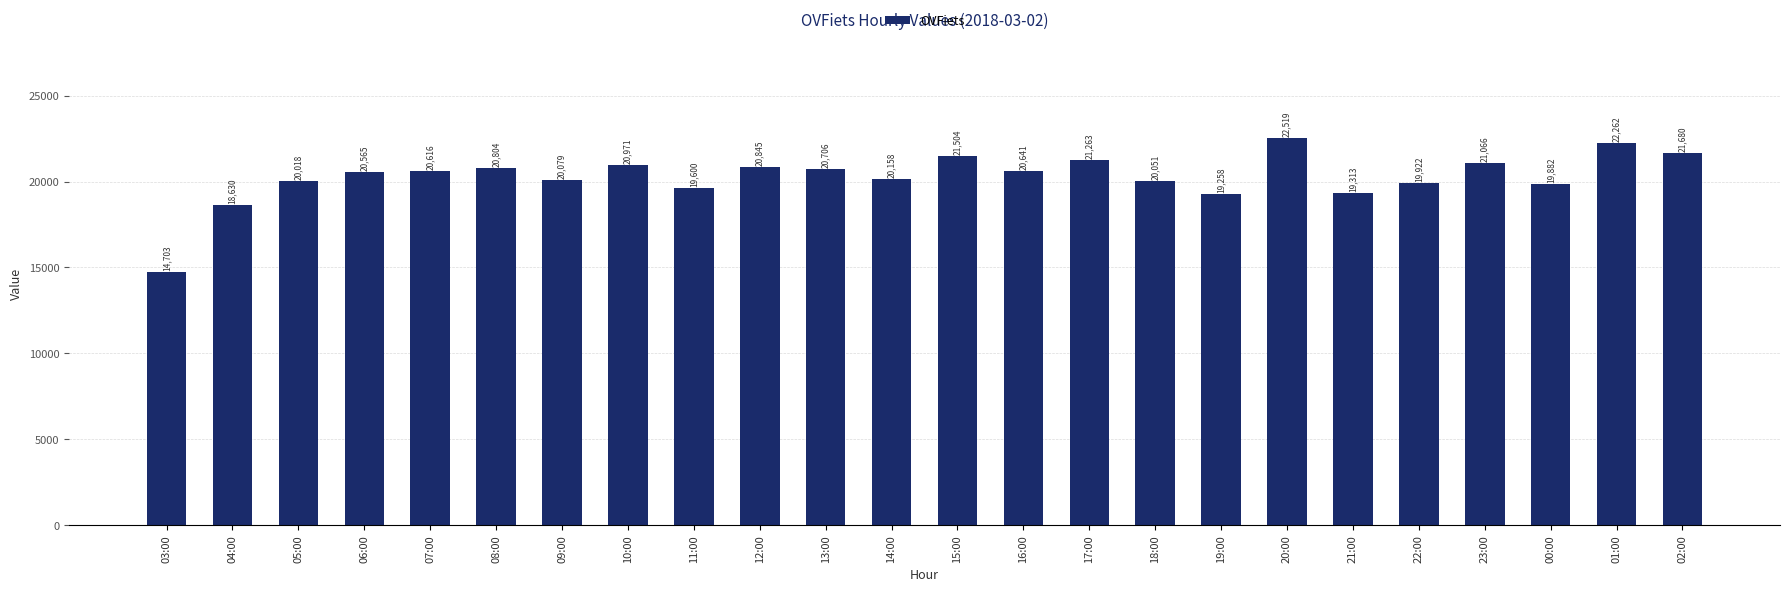

List the labels in order of value, largest first.

20:00, 01:00, 02:00, 15:00, 17:00, 23:00, 10:00, 12:00, 08:00, 13:00, 16:00, 07:00, 06:00, 14:00, 09:00, 18:00, 05:00, 22:00, 00:00, 11:00, 21:00, 19:00, 04:00, 03:00